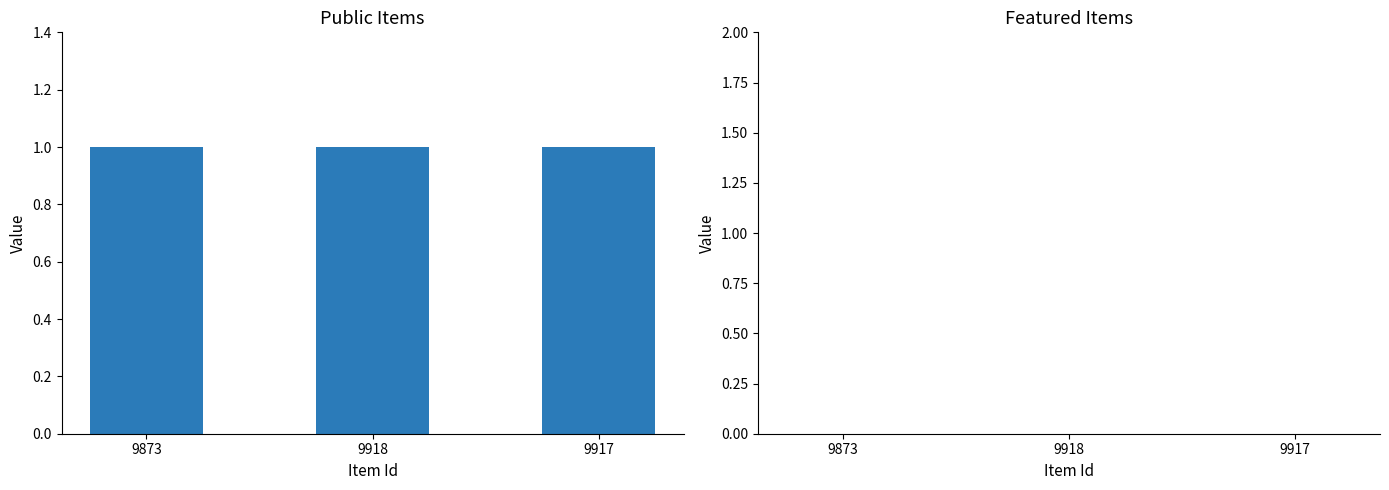

What is the total value across all series at 9918?

1